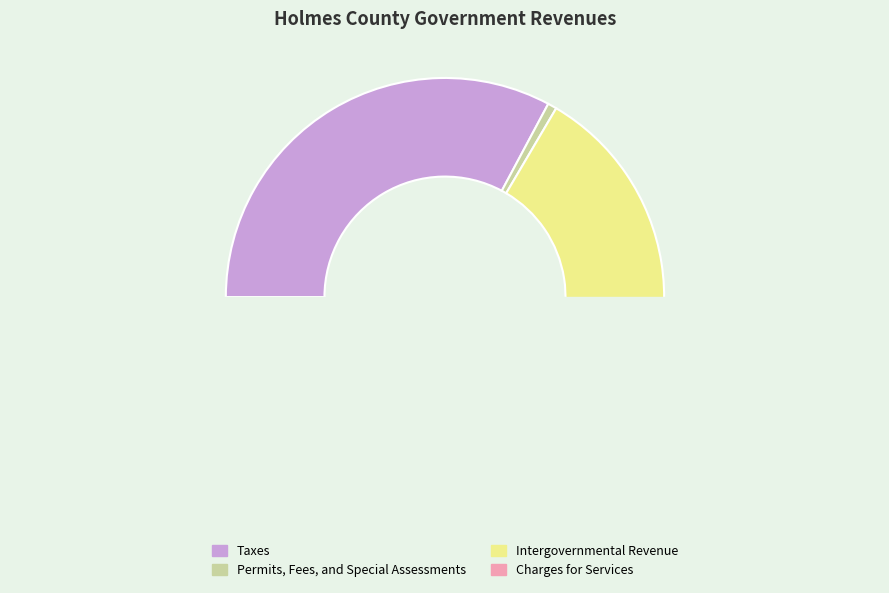

To the nearest percent, what percentage of the pie is Permits, Fees, and Special Assessments?

1%